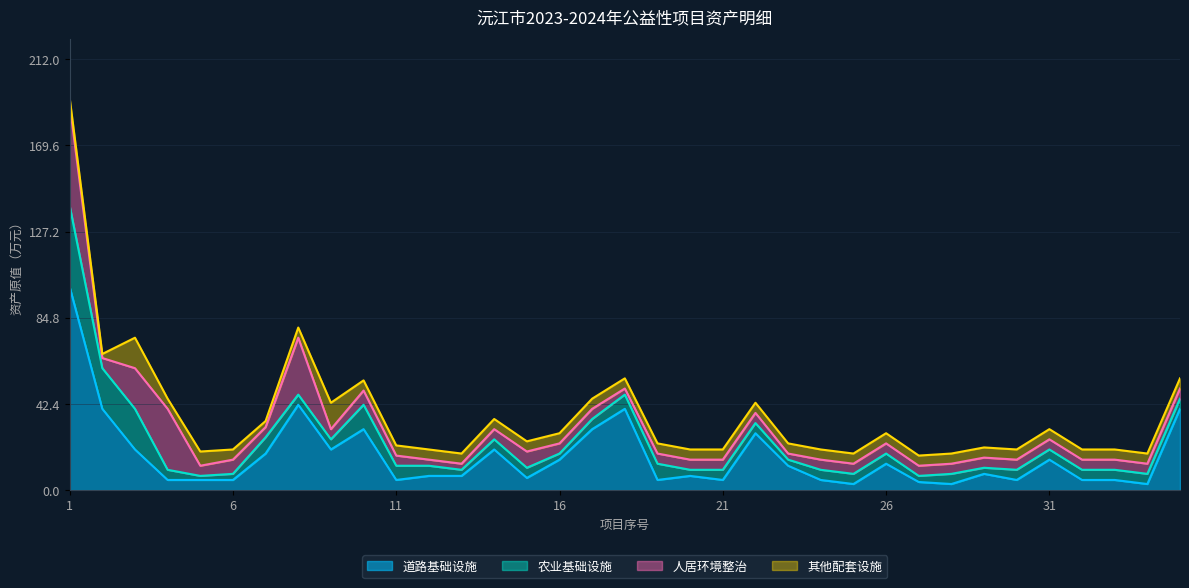

Which series has the largest range (max minus min)?

道路基础设施